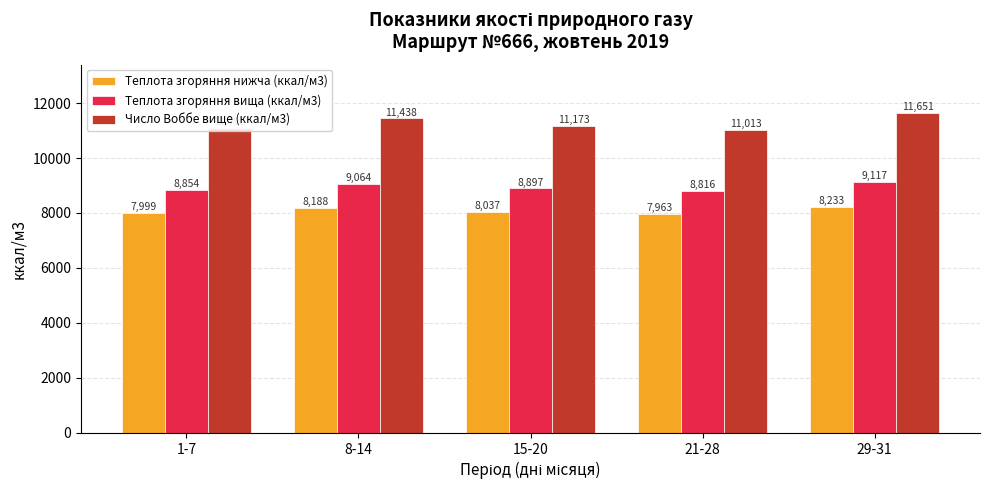

Is the value of Число Воббе вище (ккал/м3) at 29-31 greater than the value of Теплота згоряння вища (ккал/м3) at 8-14?

Yes